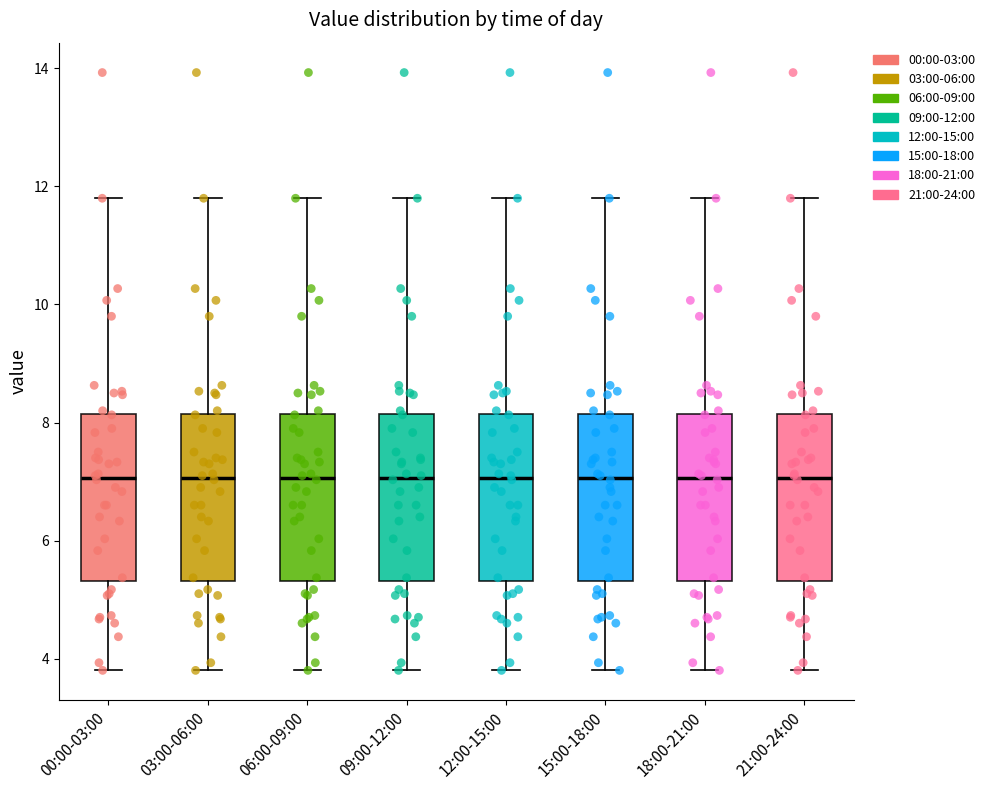

Reading left to right, transcribe this box plot: for each box, give where its median line is, the range the box spans, and where its two whiskers end, as read against the y-axis. The values are not printed on the chart, so give them approximately, as read against the axis.

00:00-03:00: median 7.0, box 5.4 to 8.2, whiskers 3.8 to 11.8
03:00-06:00: median 7.0, box 5.4 to 8.2, whiskers 3.8 to 11.8
06:00-09:00: median 7.0, box 5.4 to 8.2, whiskers 3.8 to 11.8
09:00-12:00: median 7.0, box 5.4 to 8.2, whiskers 3.8 to 11.8
12:00-15:00: median 7.0, box 5.4 to 8.2, whiskers 3.8 to 11.8
15:00-18:00: median 7.0, box 5.4 to 8.2, whiskers 3.8 to 11.8
18:00-21:00: median 7.0, box 5.4 to 8.2, whiskers 3.8 to 11.8
21:00-24:00: median 7.0, box 5.4 to 8.2, whiskers 3.8 to 11.8